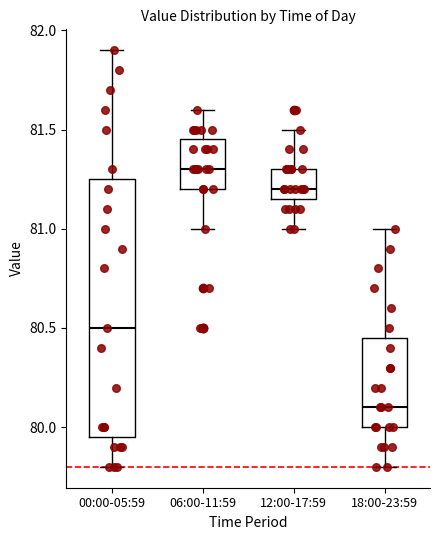

Comparing the boxes themselves (not the whiskers), which one is the tallest?

00:00-05:59